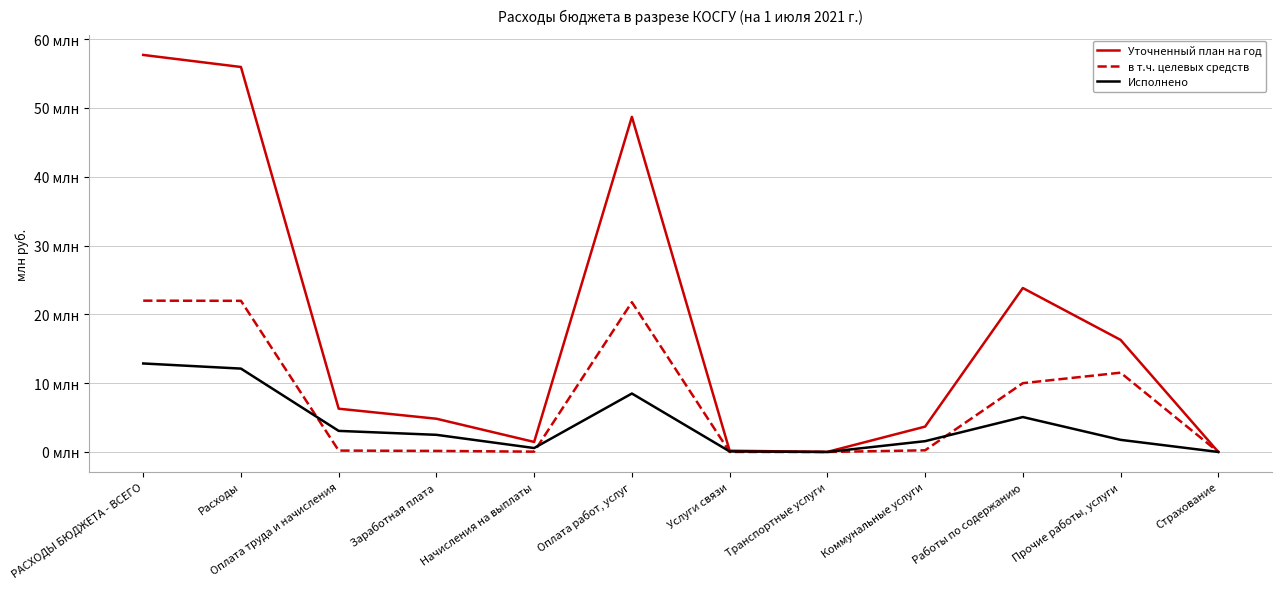

Rank the series by their maximum value, from lowest to highest.

Исполнено, в т.ч. целевых средств, Уточненный план на год